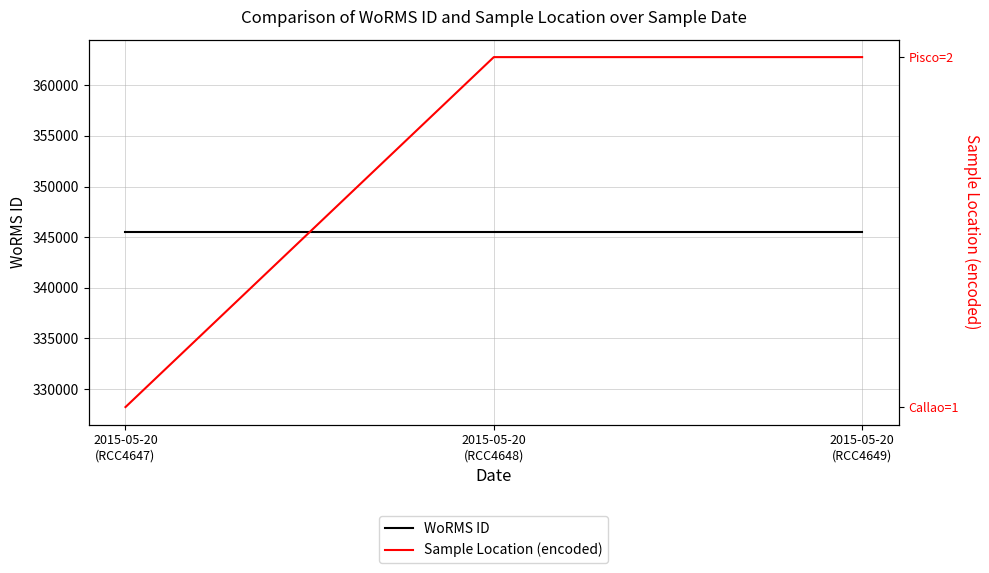

Count the number of data series in this chart.

2